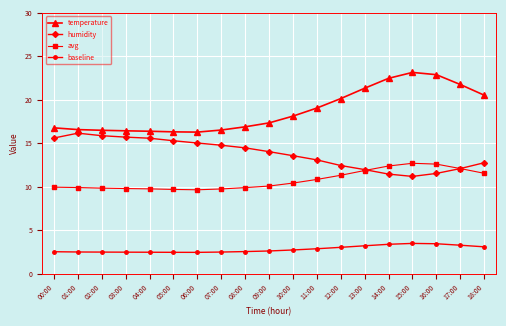

What is the approximate value of avg at 01:00?

9.9